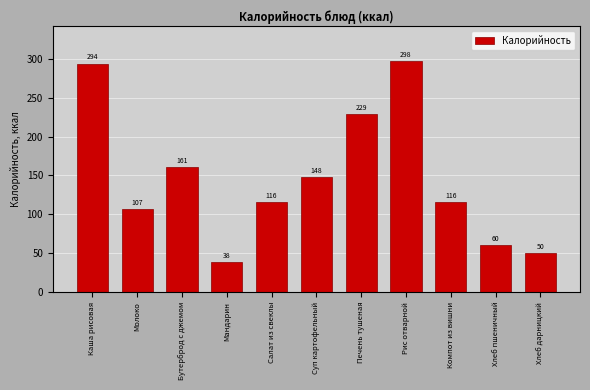

At which label is the value closest to 167?

Бутерброд с джемом